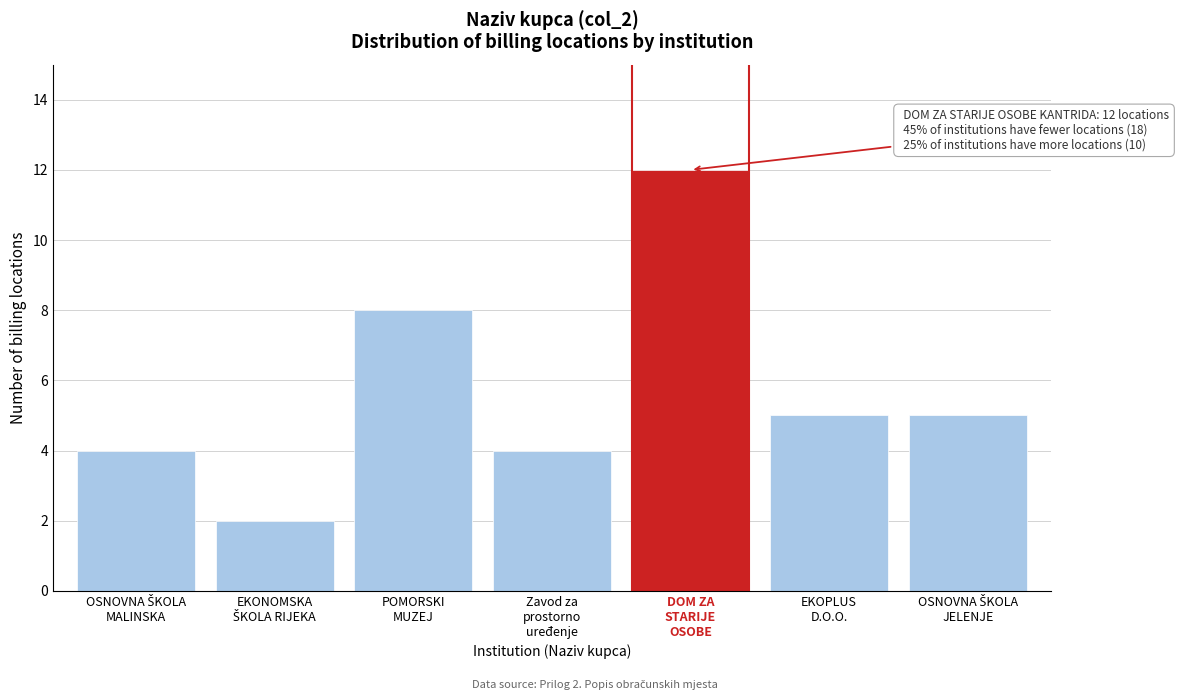

Reading left to right, what are all the values shown in this chart?

4	2	8	4	12	5	5